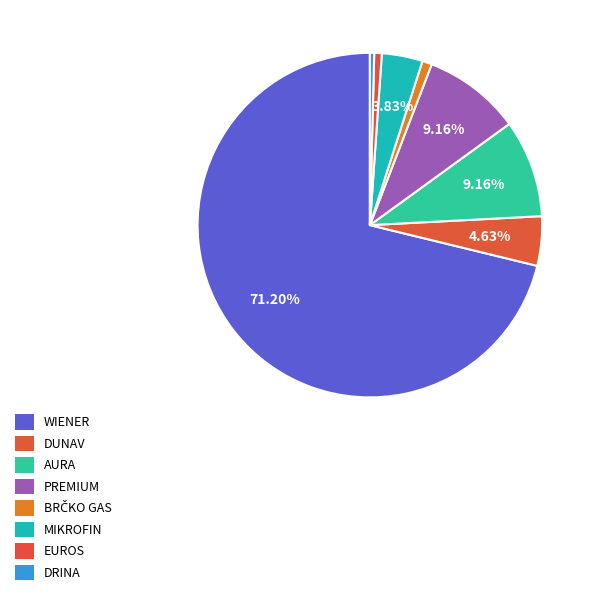

How many slices are in this pie chart?

8